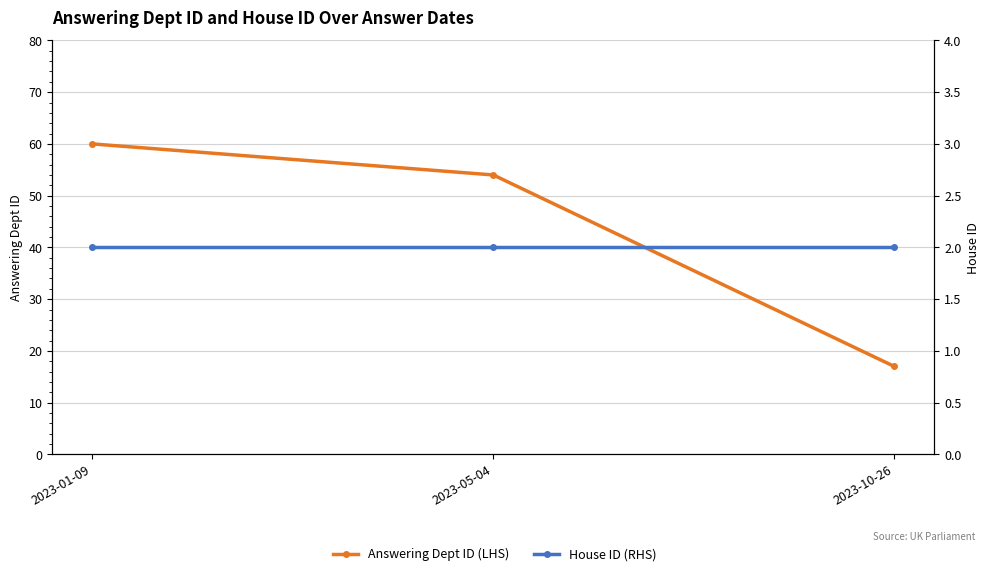

What are all the series names shown in the legend?

Answering Dept ID (LHS), House ID (RHS)